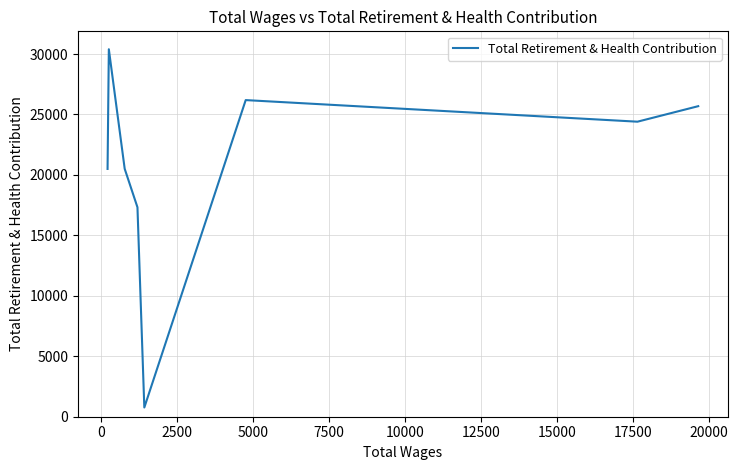

True or false: the data has more than 2 interior local peaks.

False